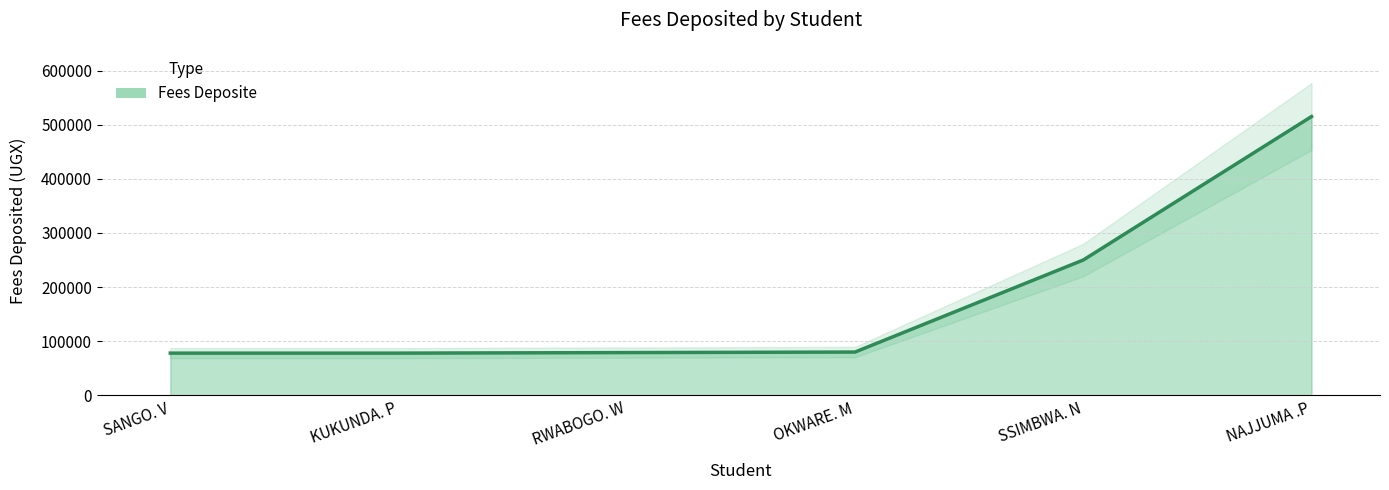

Does the chart display data point markers on the line(s)?

No